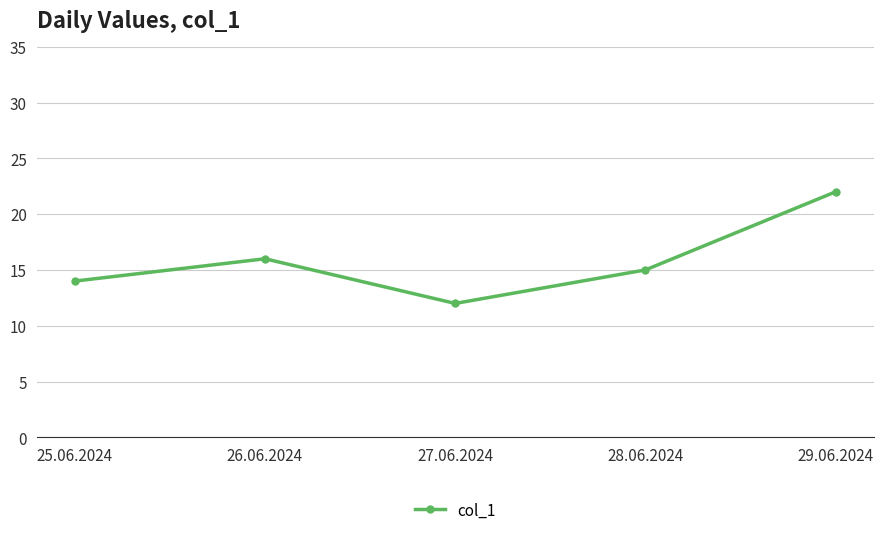

True or false: the data shows 4 at 27.06.2024.

False